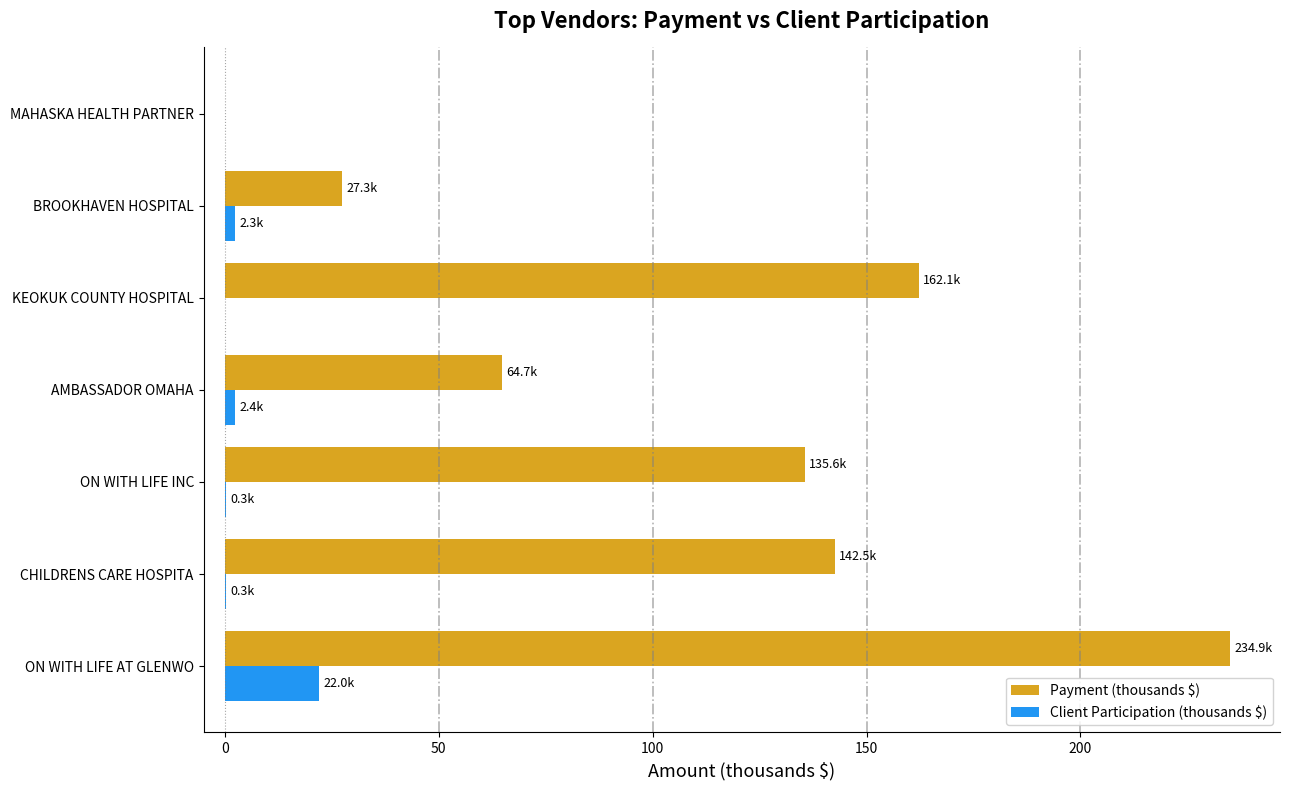

What is the maximum value shown in the chart?

234.9